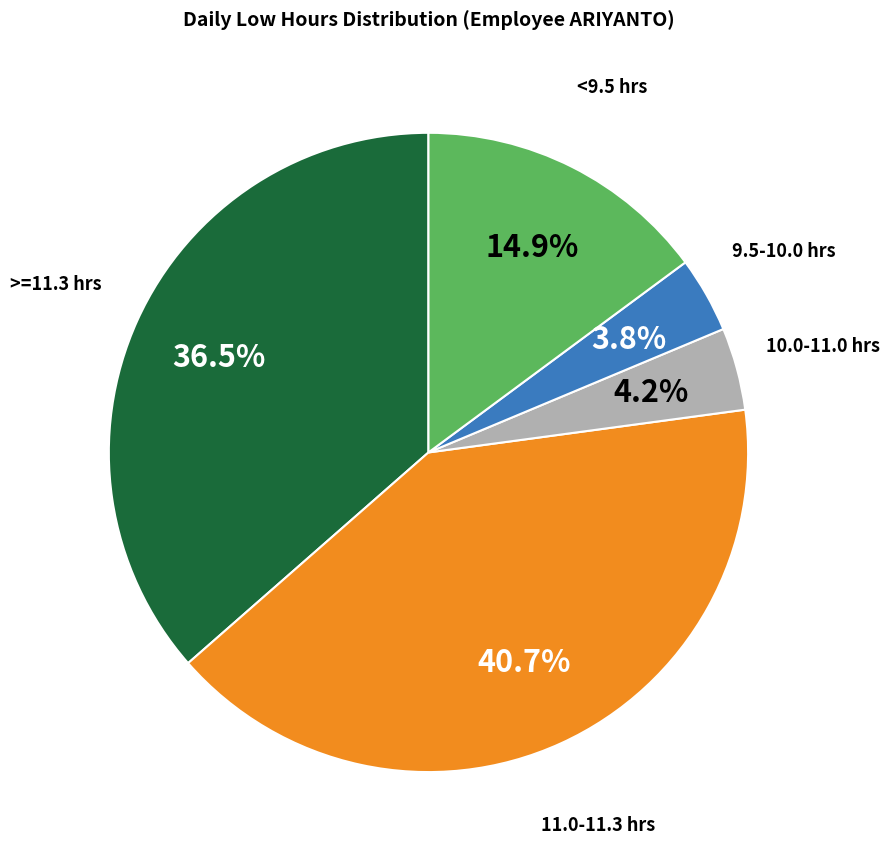

Does any single category account for the majority?

No